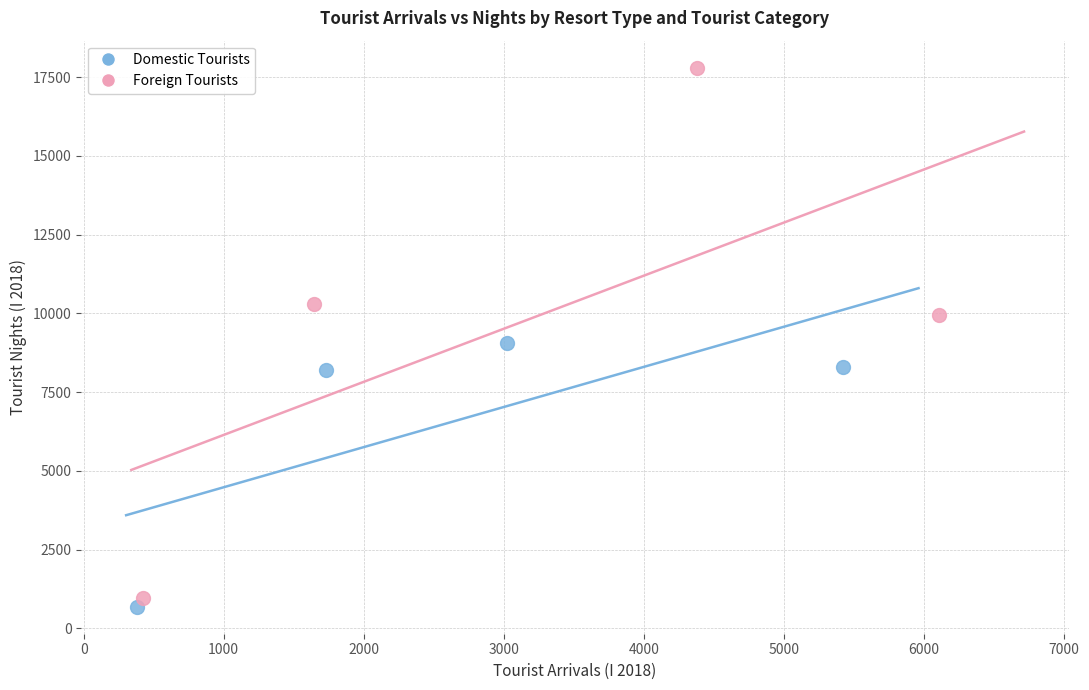

Which series has the largest Y range (max minus min)?

Foreign Tourists